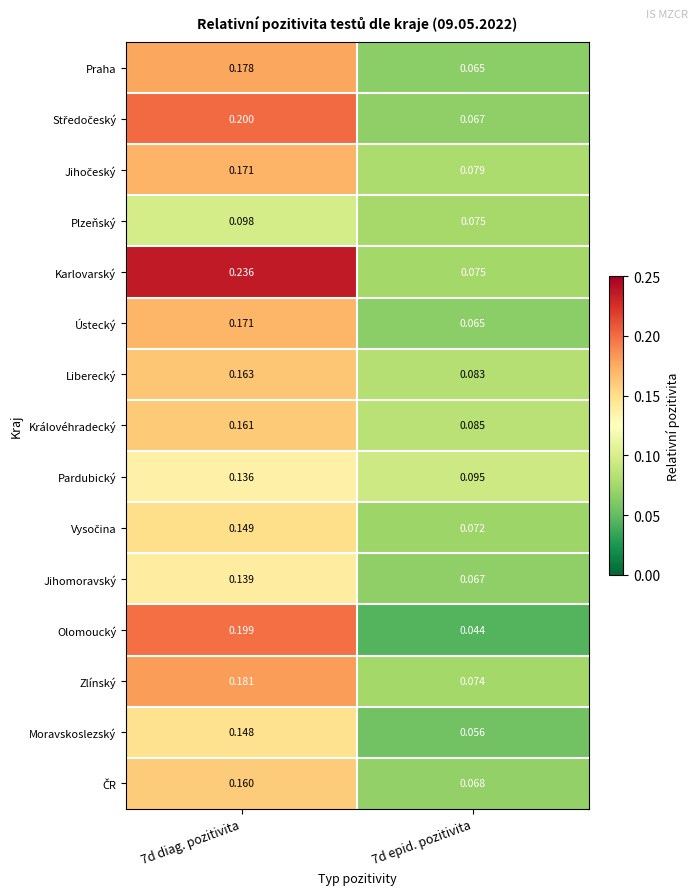

Which series has the widest spread of values?

Karlovarský